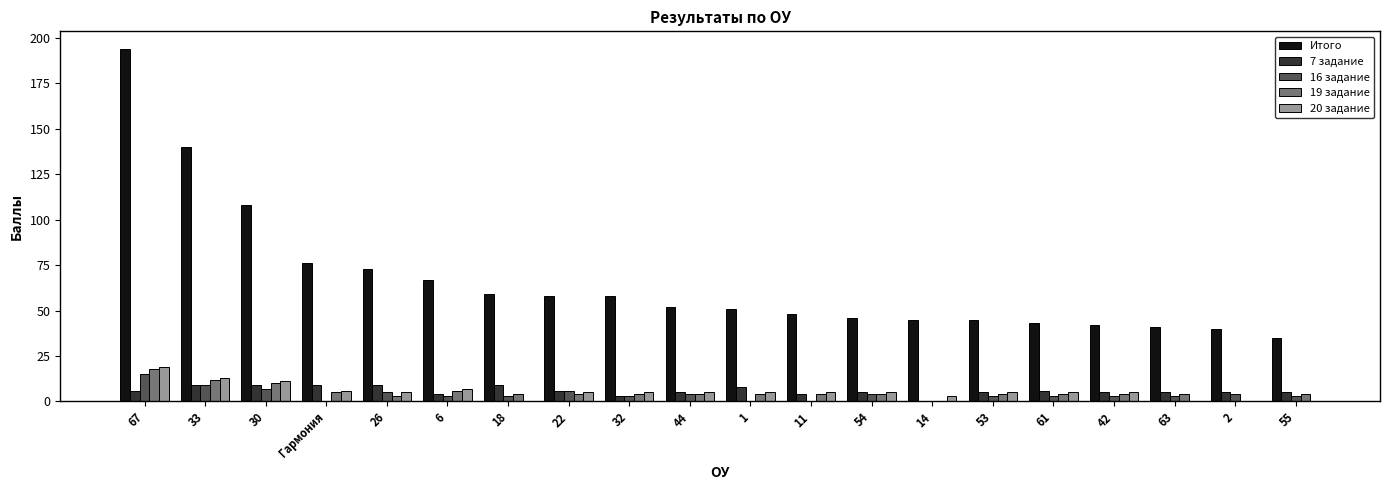

How many series are shown in this chart?

5